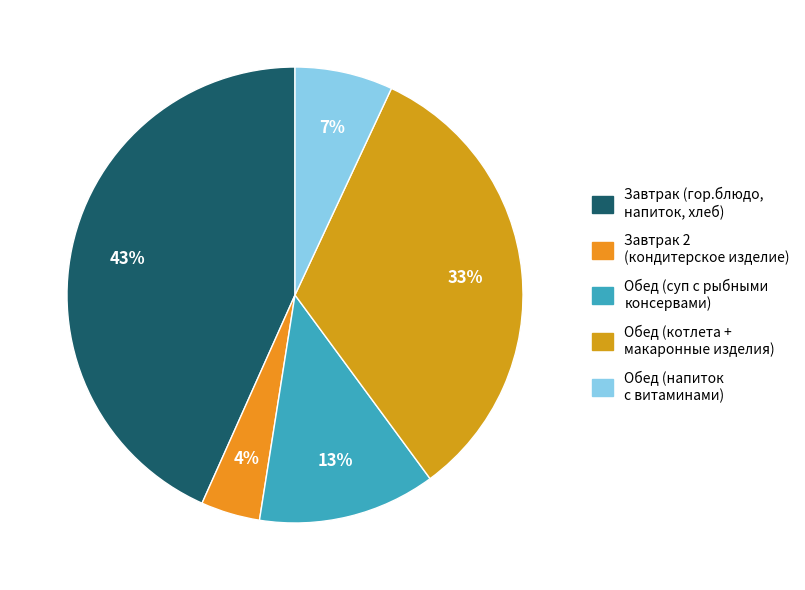

How many slices are in this pie chart?

5